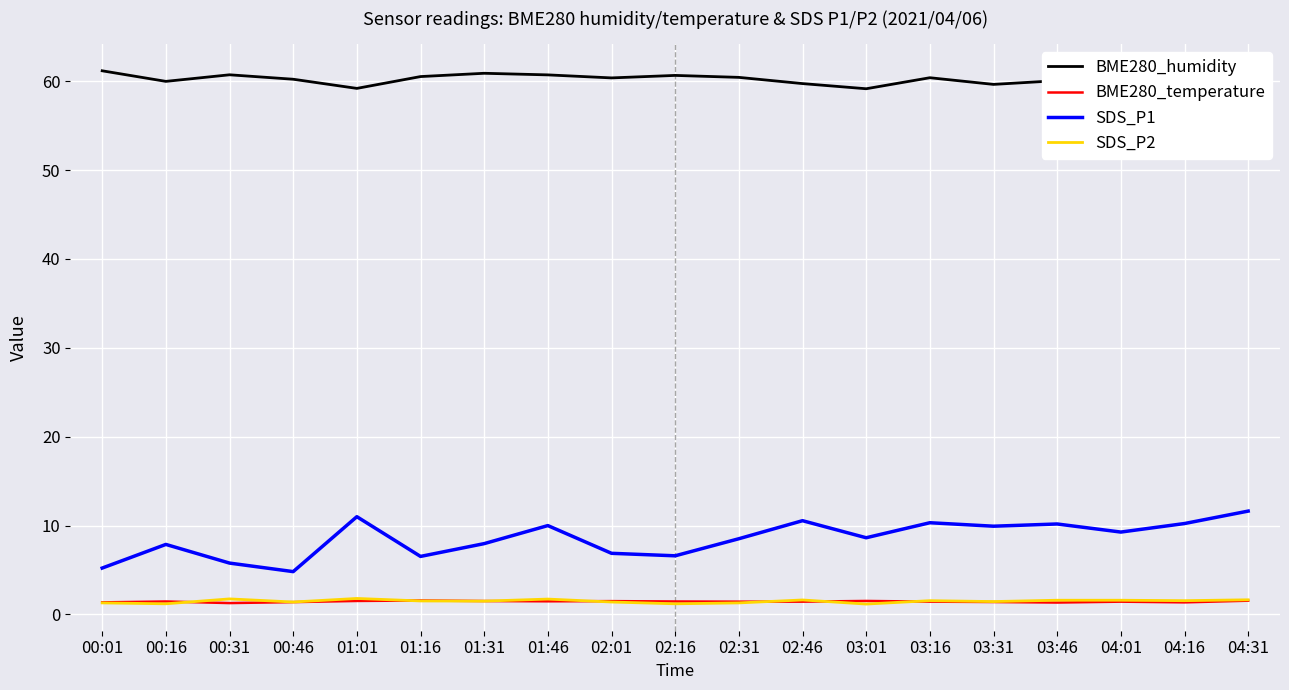

What position from the left is 00:46?

4